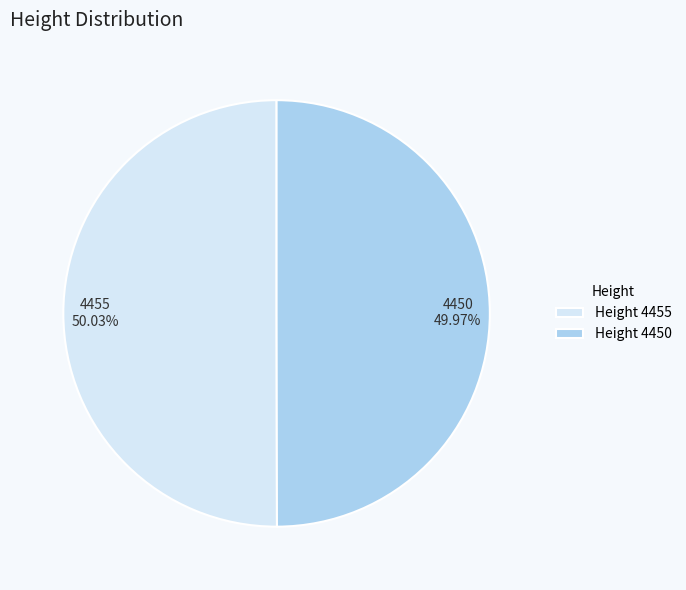

What is the ratio of the value at Height 4455 to the value at Height 4450?

1.0